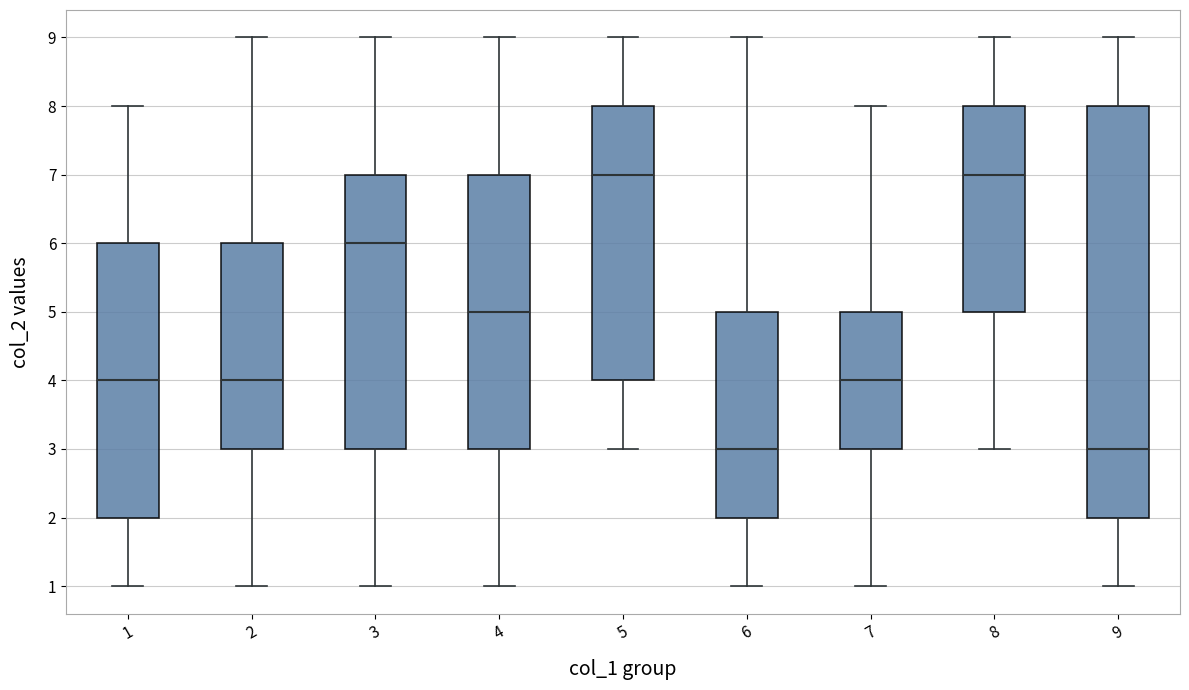

Where does the median line of the box at x = 4 sit on the y-axis? The values are not printed on the chart, so give them approximately, as read against the axis.

5